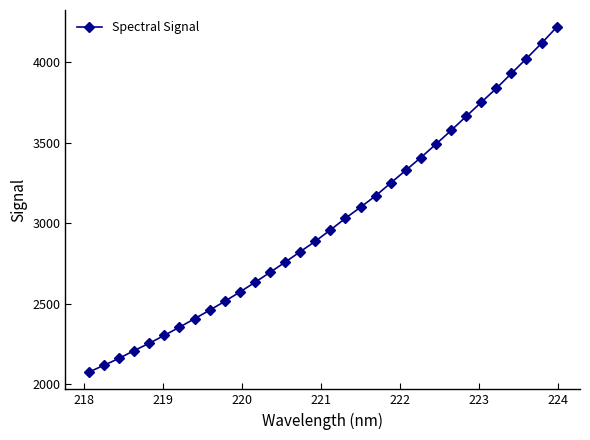

True or false: there are more than 2 points higher than both neighbors.

False